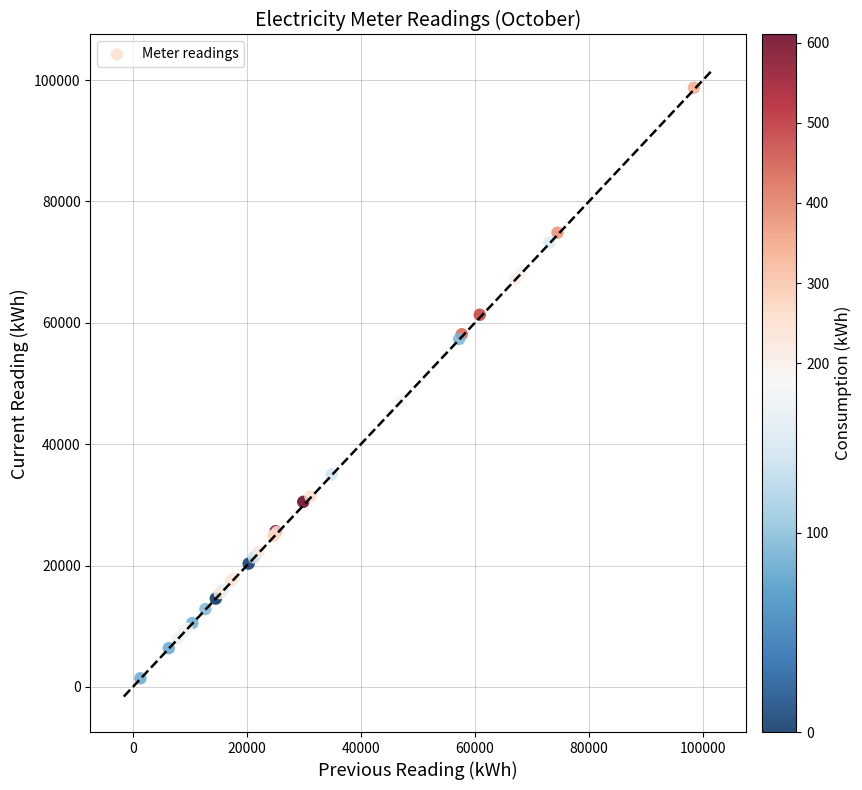

What Y value in the scatter plot is closest to 50082?

46955